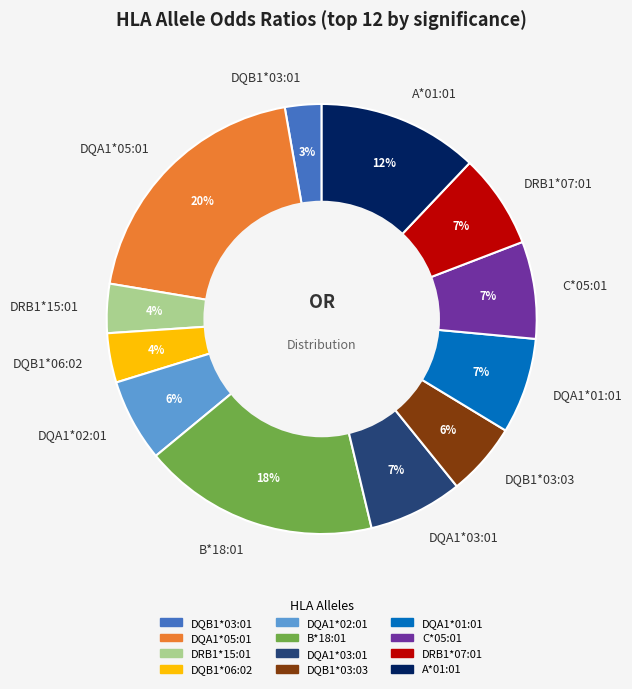

Do C*05:01 and A*01:01 together represent more than half of the pie?

No